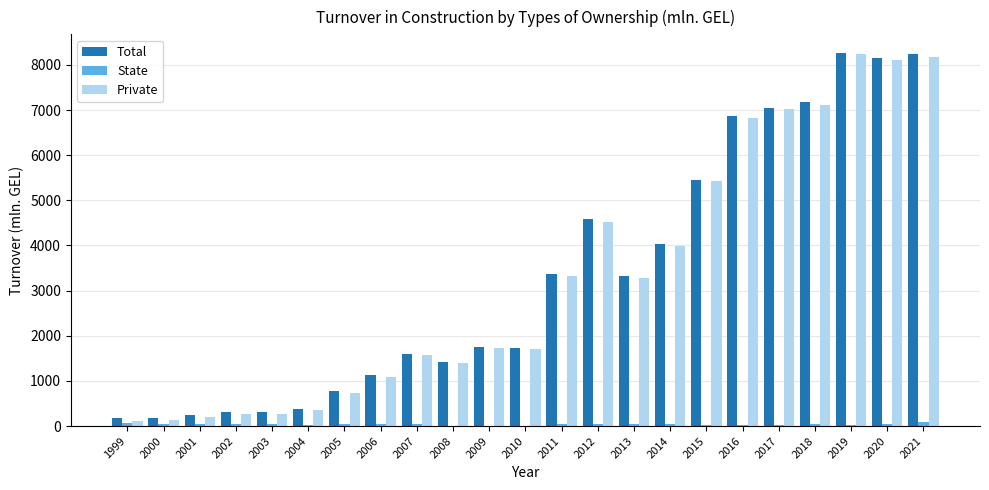

What is the highest value of the Private series?

8241.6